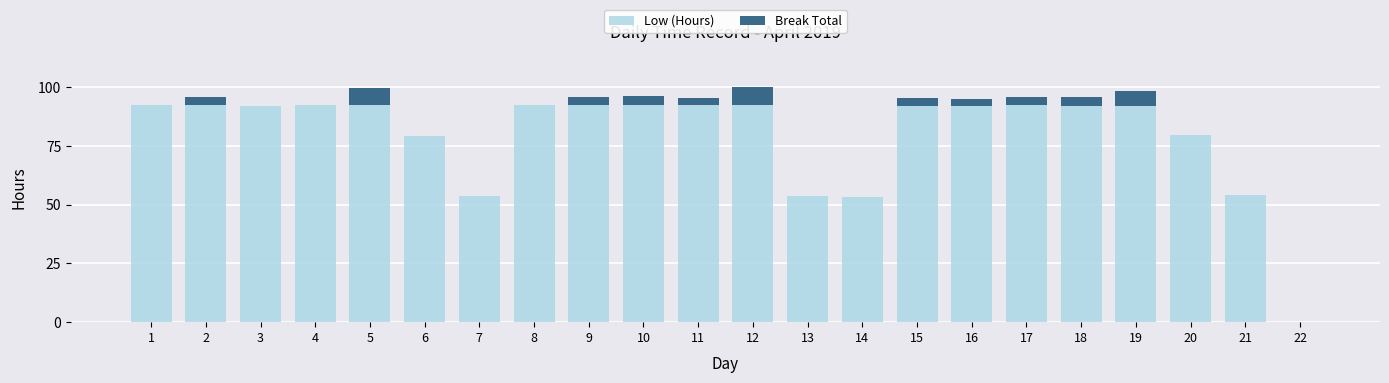

How many values in Low (Hours) are above zero?

21